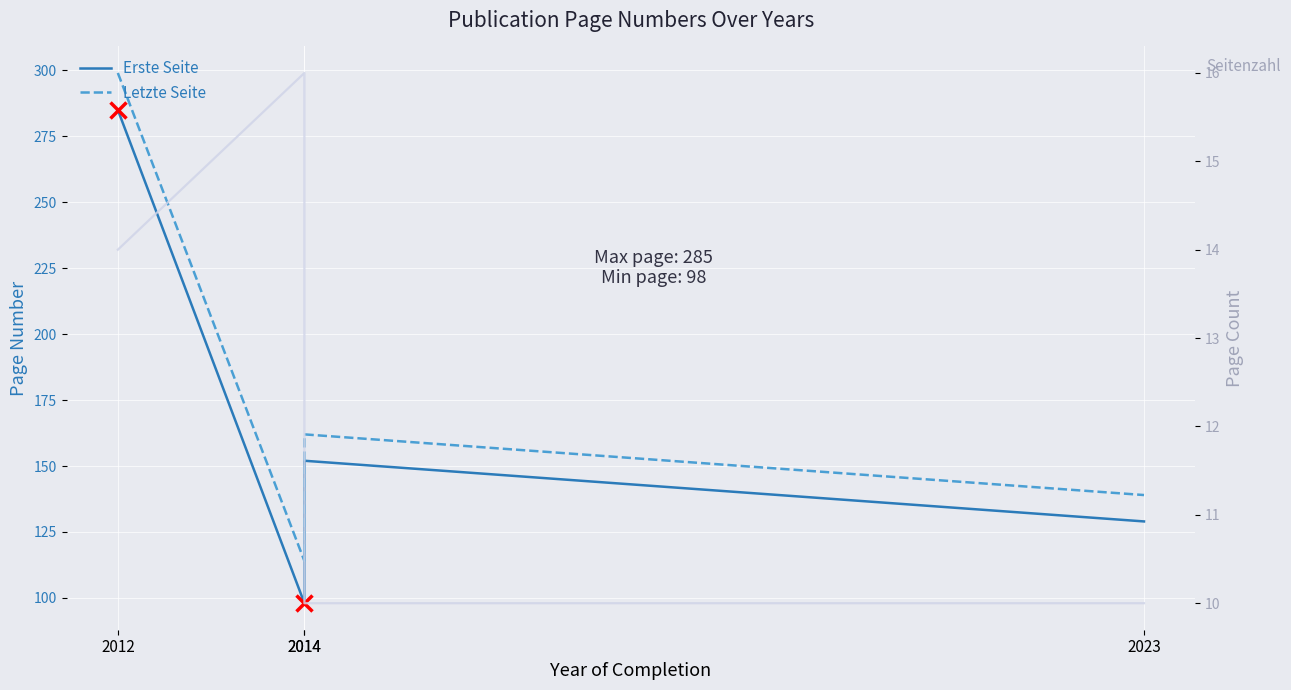

What is the sum of all Seitenzahl values?

50